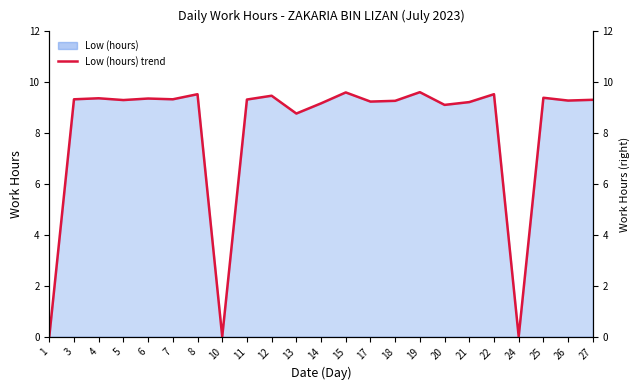

What is the difference between the maximum and minimum values?

9.6